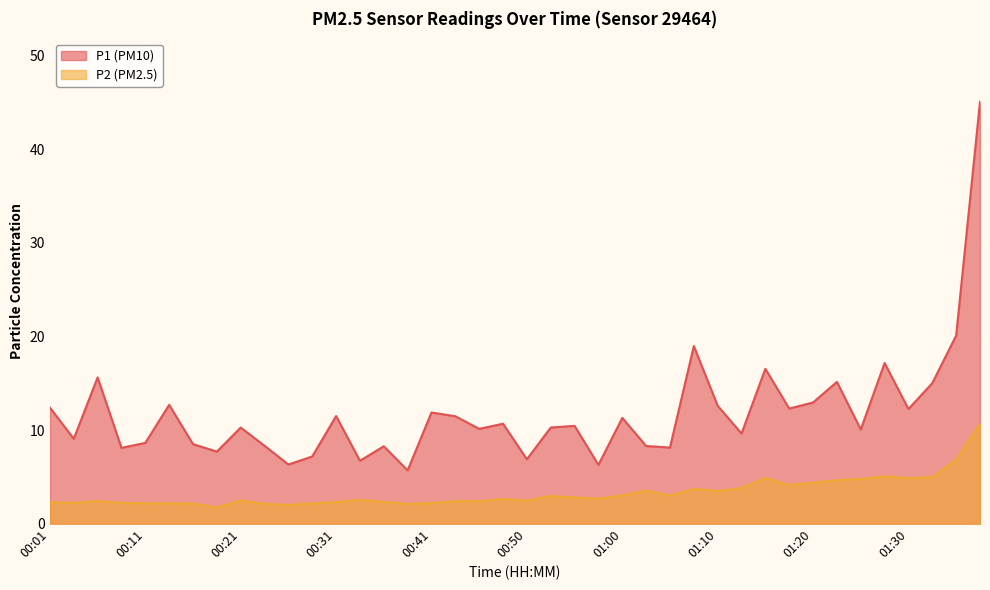

List the labels in order of P1 value, smallest first.

00:38, 00:58, 00:26, 00:33, 00:50, 00:28, 00:18, 00:08, 01:05, 00:36, 01:03, 00:23, 00:16, 00:11, 00:03, 01:13, 01:25, 00:45, 00:21, 00:53, 00:55, 00:48, 01:00, 00:43, 00:31, 00:41, 01:30, 01:18, 00:01, 01:10, 00:13, 01:20, 01:33, 01:23, 00:06, 01:15, 01:28, 01:08, 01:35, 01:37